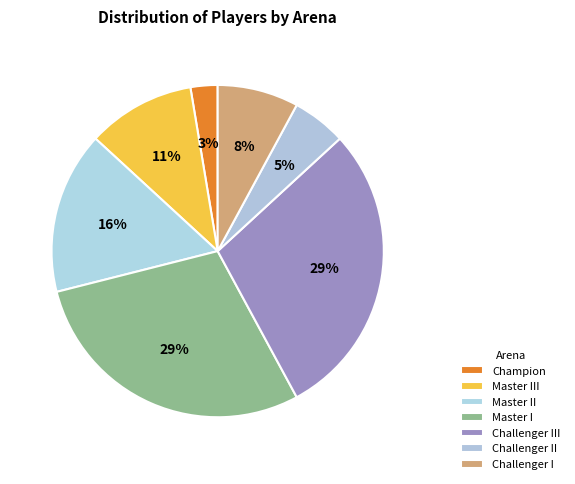

Combined, what portion of the pie is Challenger II and Master II?

21.1%